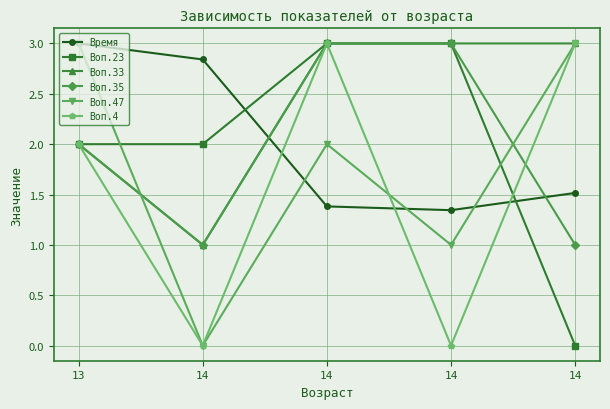

Reading left to right, list all the values displayed in this chart.

Время: 3.0	2.8	1.4	1.3	1.5
Воп.23: 2.0	2.0	3.0	3.0	0.0
Воп.33: 2.0	1.0	3.0	3.0	3.0
Воп.35: 2.0	1.0	3.0	3.0	1.0
Воп.47: 3.0	0.0	2.0	1.0	3.0
Воп.4: 2.0	0.0	3.0	0.0	3.0